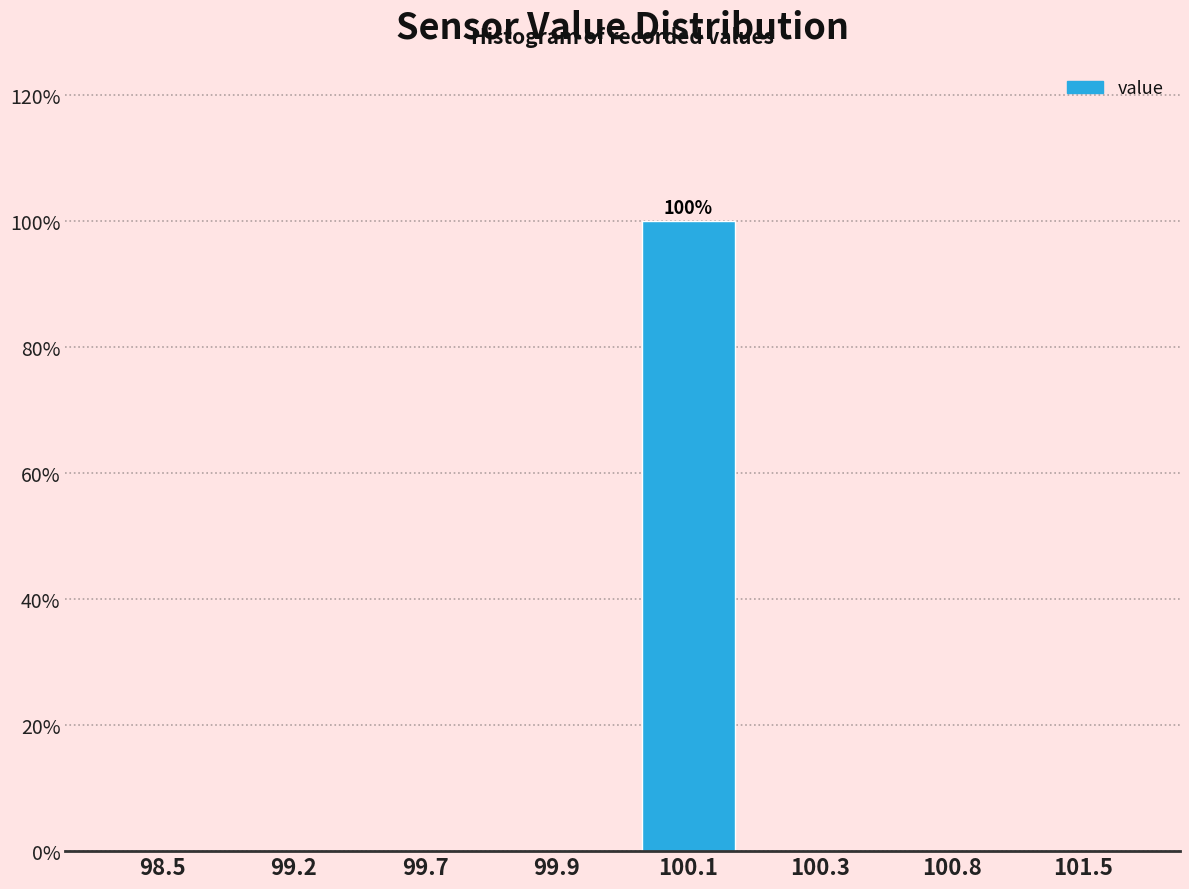

Reading left to right, transcribe all the data shown in this chart.

98.5=0	99.2=0	99.7=0	99.9=0	100.1=100	100.3=0	100.8=0	101.5=0